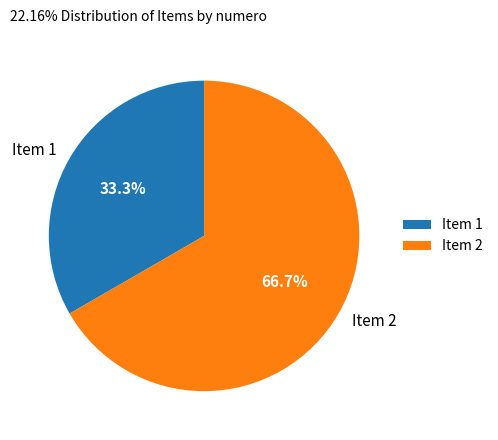

Does any single category account for the majority?

Yes